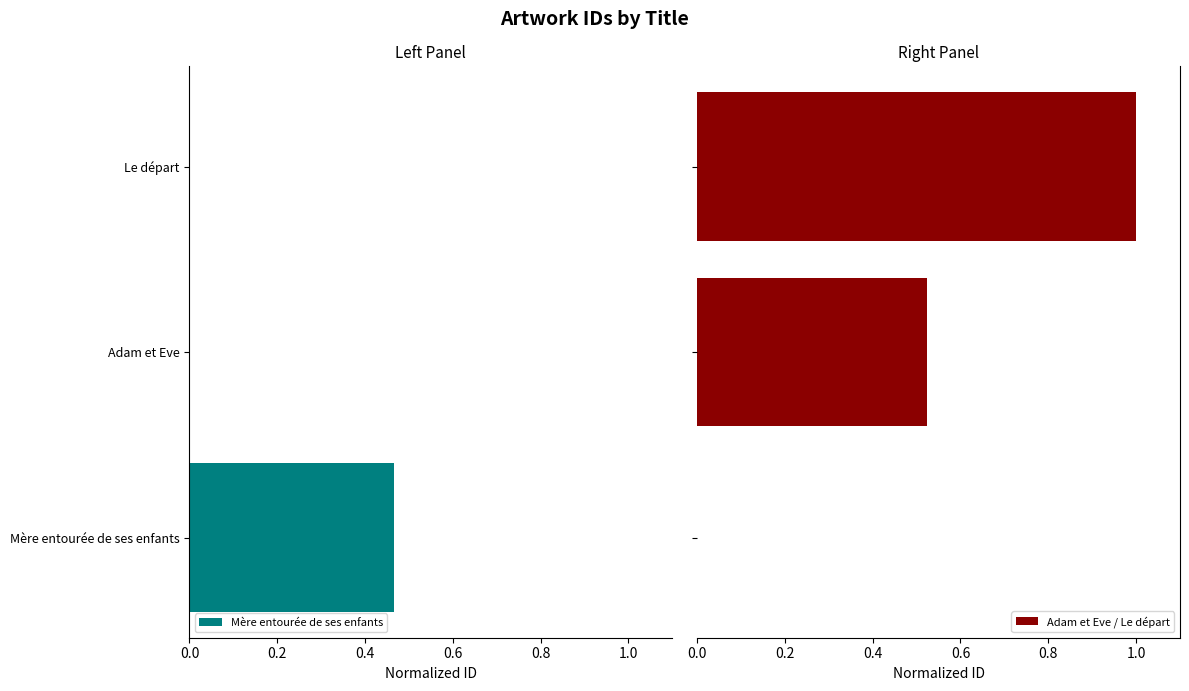

Which category has the highest value in the Mère entourée de ses enfants series?

Mère entourée de ses enfants